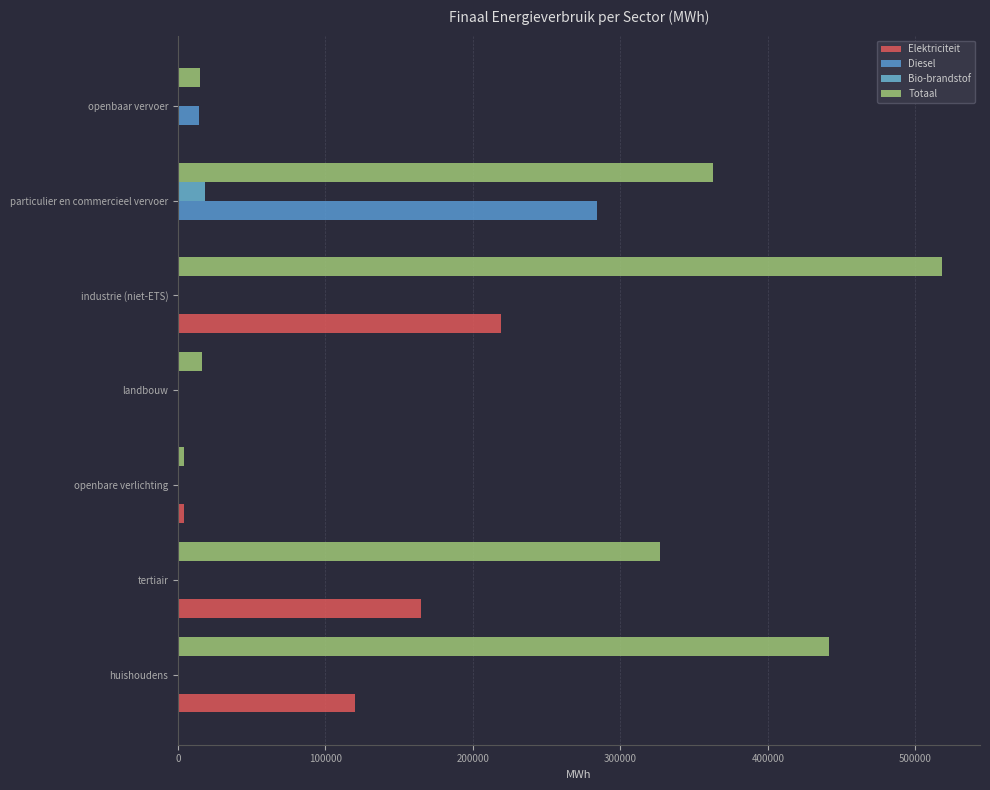

How many data points in Bio-brandstof are above 0?

2